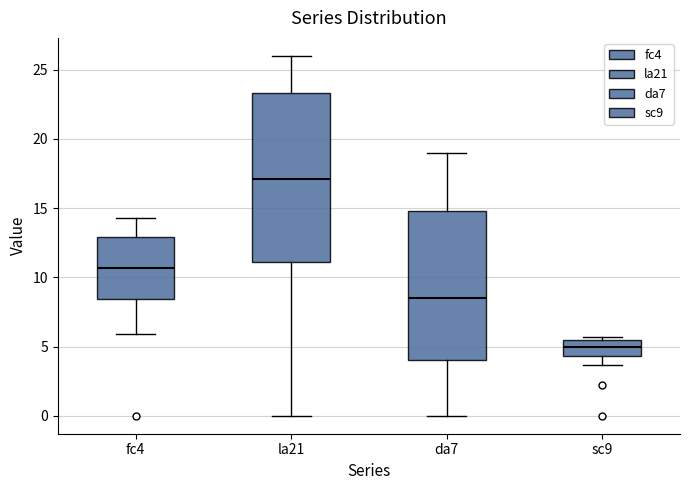

Comparing the boxes themselves (not the whiskers), which one is the tallest?

la21